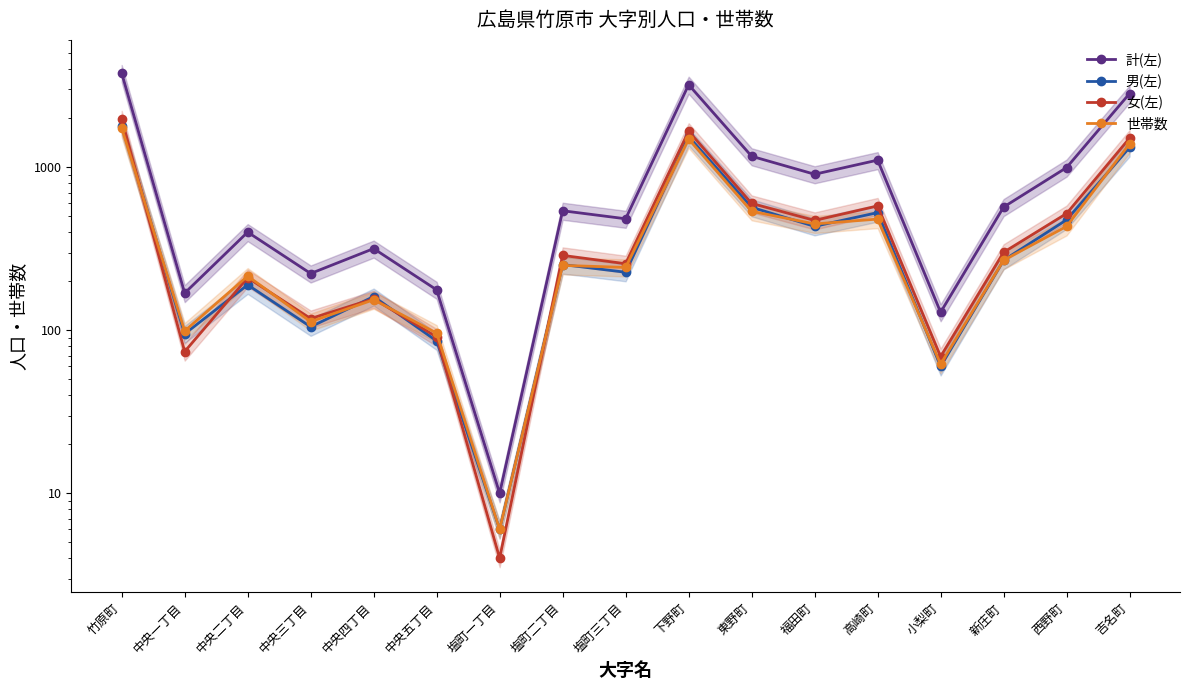

Is this an area chart (filled region under the line)?

No